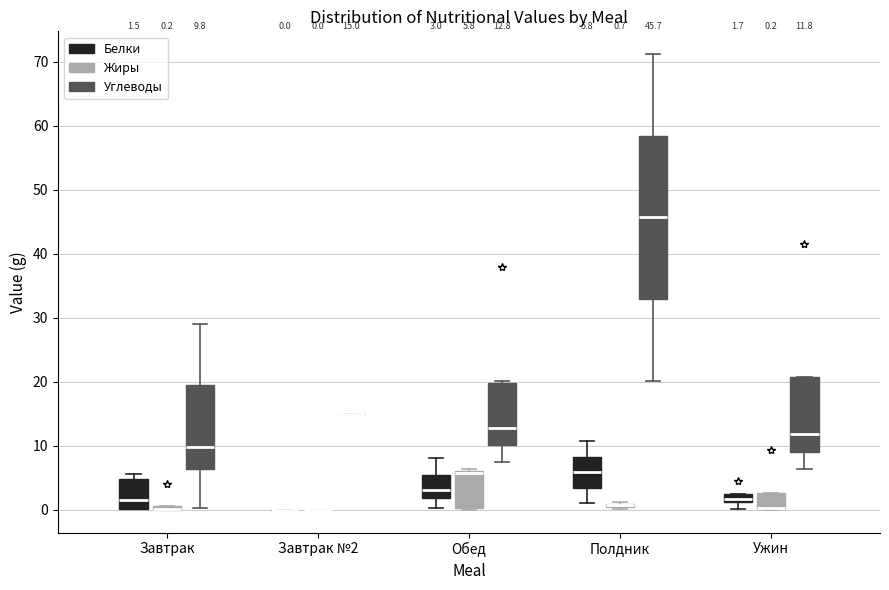

Comparing the boxes themselves (not the whiskers), which one is the tallest?

Полдник (Углеводы)